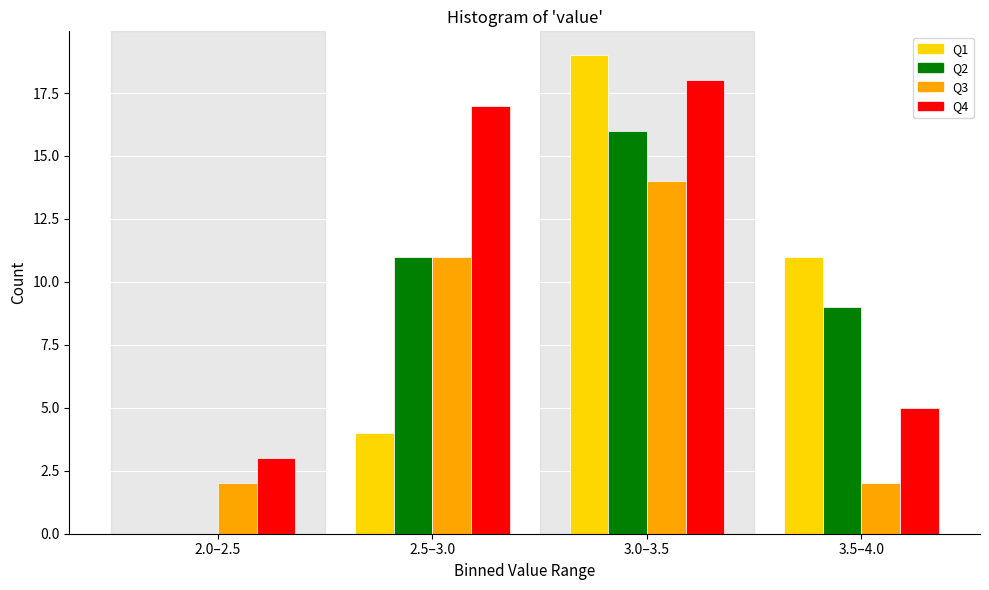

Reading left to right, transcribe all the data shown in this chart.

Q1: 2.0–2.5=0	2.5–3.0=4	3.0–3.5=19	3.5–4.0=11
Q2: 2.0–2.5=0	2.5–3.0=11	3.0–3.5=16	3.5–4.0=9
Q3: 2.0–2.5=2	2.5–3.0=11	3.0–3.5=14	3.5–4.0=2
Q4: 2.0–2.5=3	2.5–3.0=17	3.0–3.5=18	3.5–4.0=5